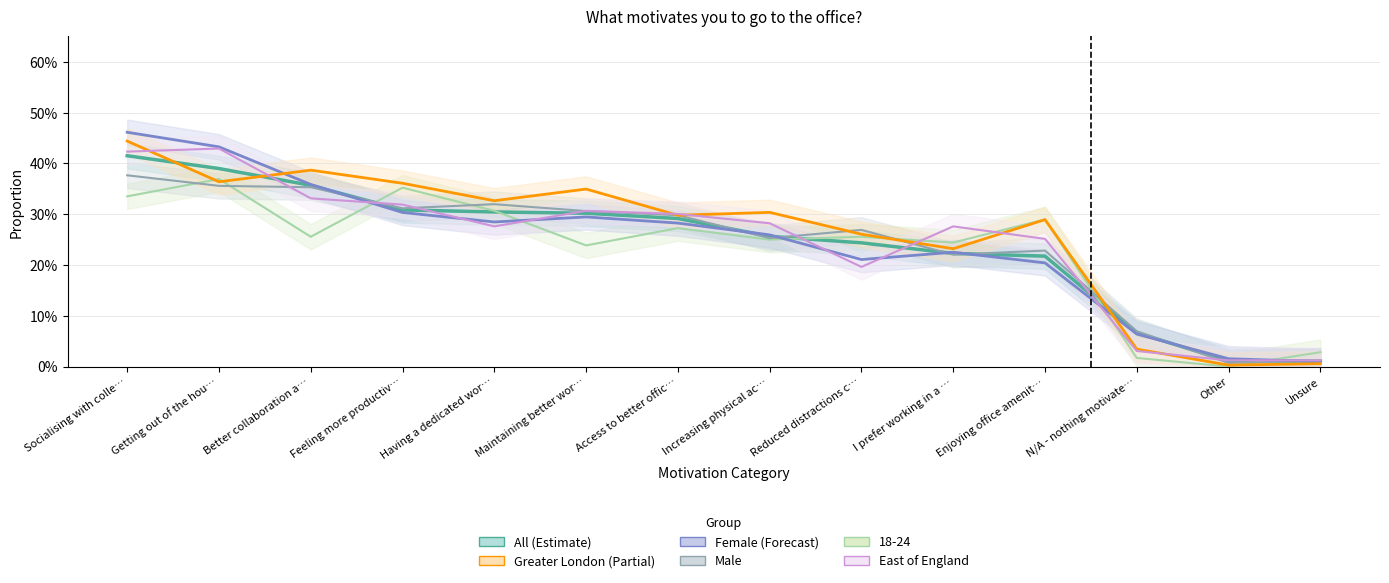

Which series has the largest range (max minus min)?

Female